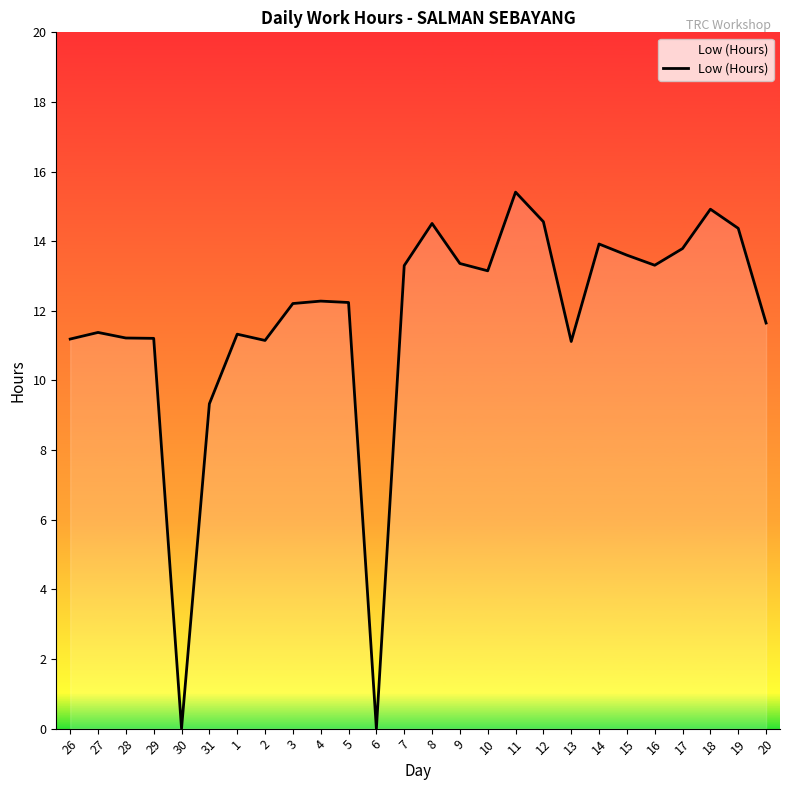

What is the change in value from 29 to 5?

+1.0